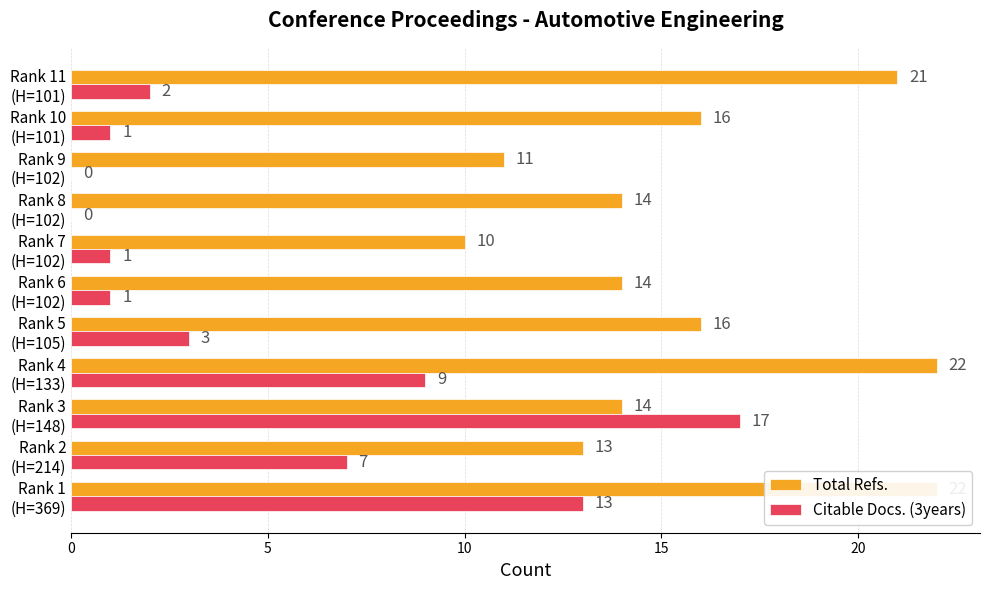

Rank the series by their average value, from lowest to highest.

Citable Docs. (3years), Total Refs.